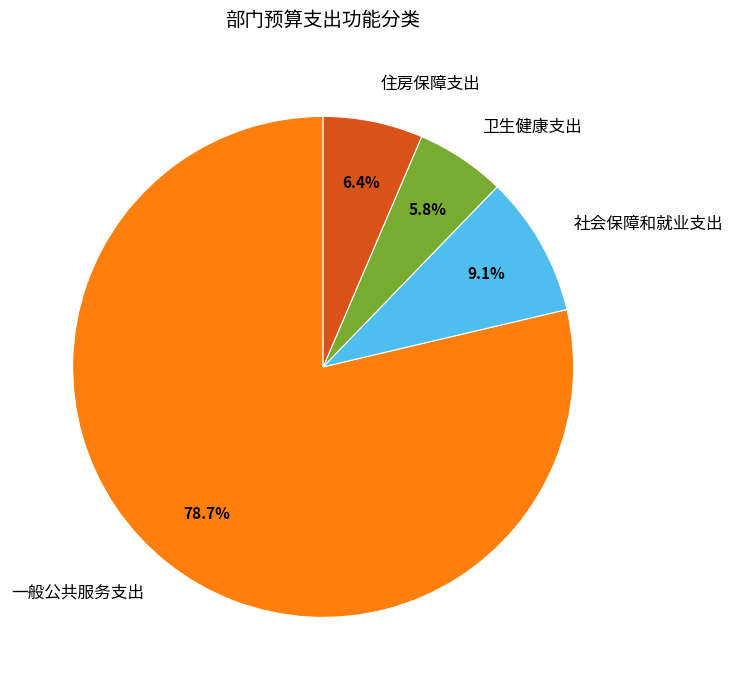

What portion of the pie excludes 社会保障和就业支出?

90.9%